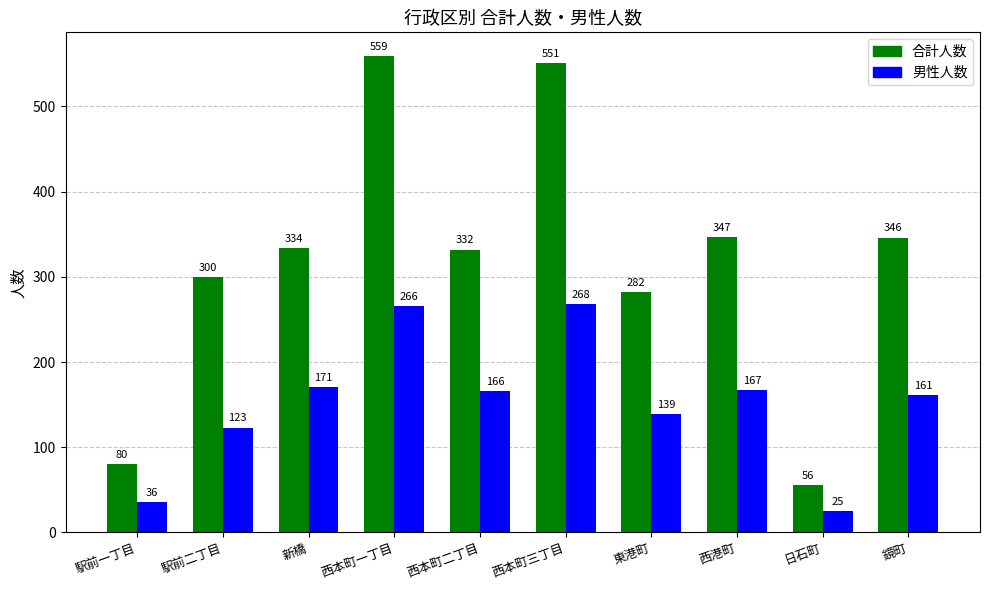

What is the total value across all series at 西本町一丁目?

825